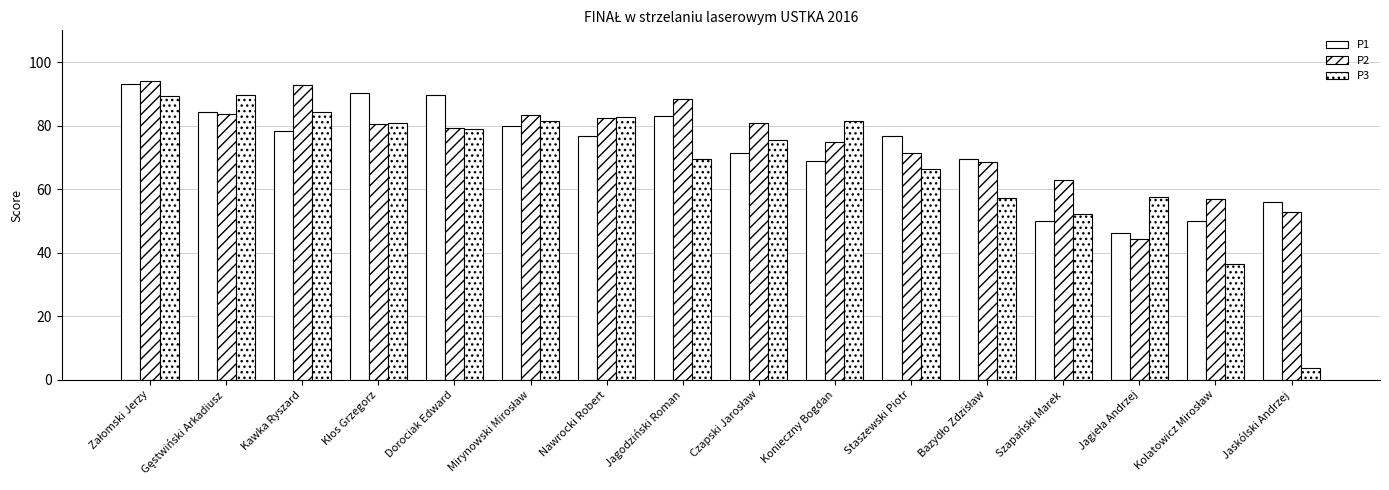

What is the difference between the P3 values at Jaskólski Andrzej and Kolatowicz Mirosław?

32.8